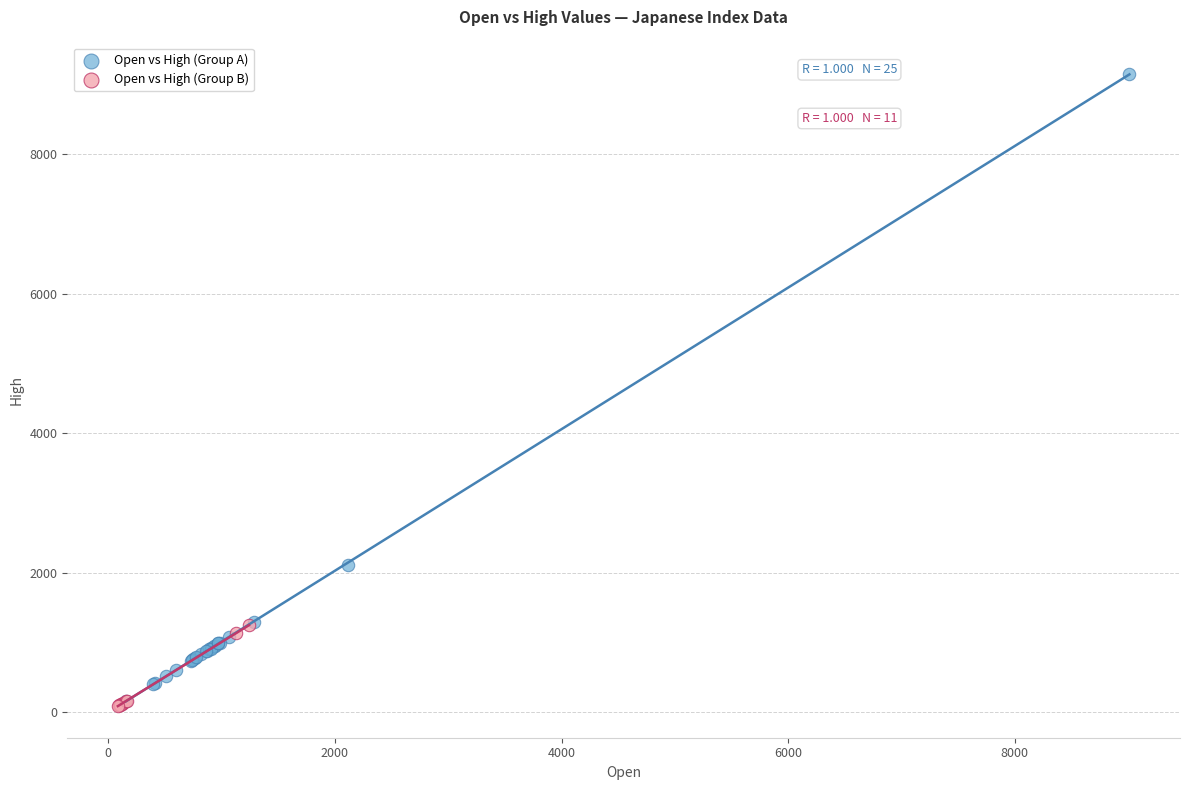

Which series has the widest spread of Y values?

Open vs High (Group A)